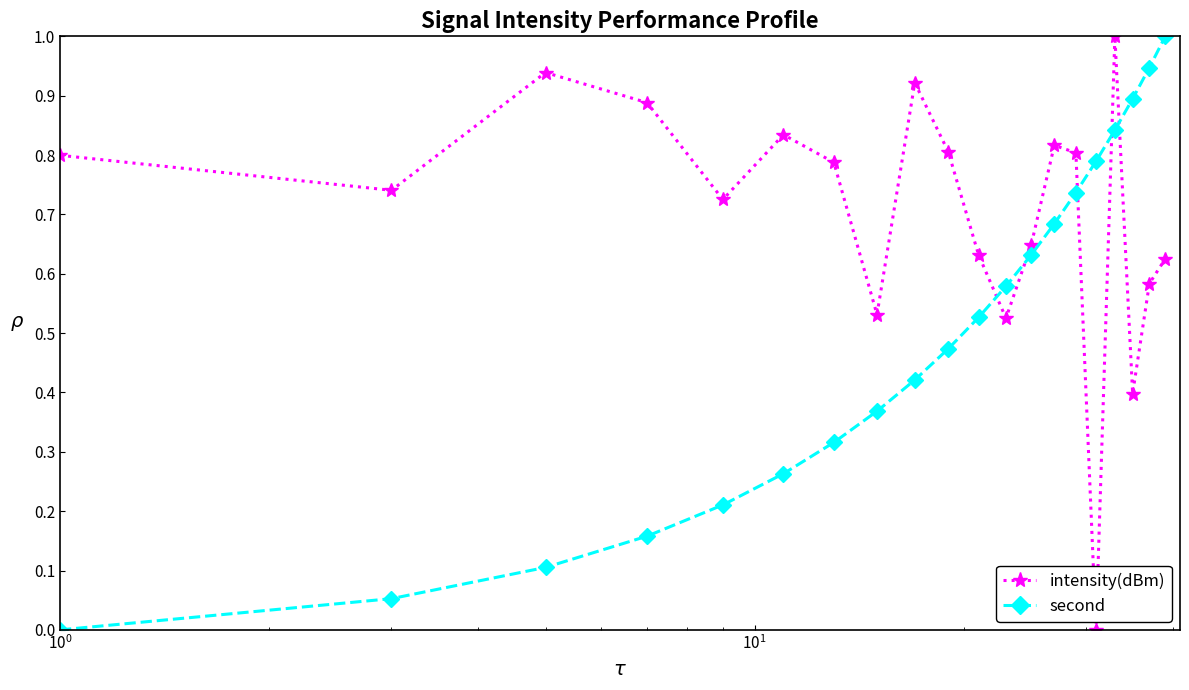

What are all the series names shown in the legend?

intensity(dBm), second